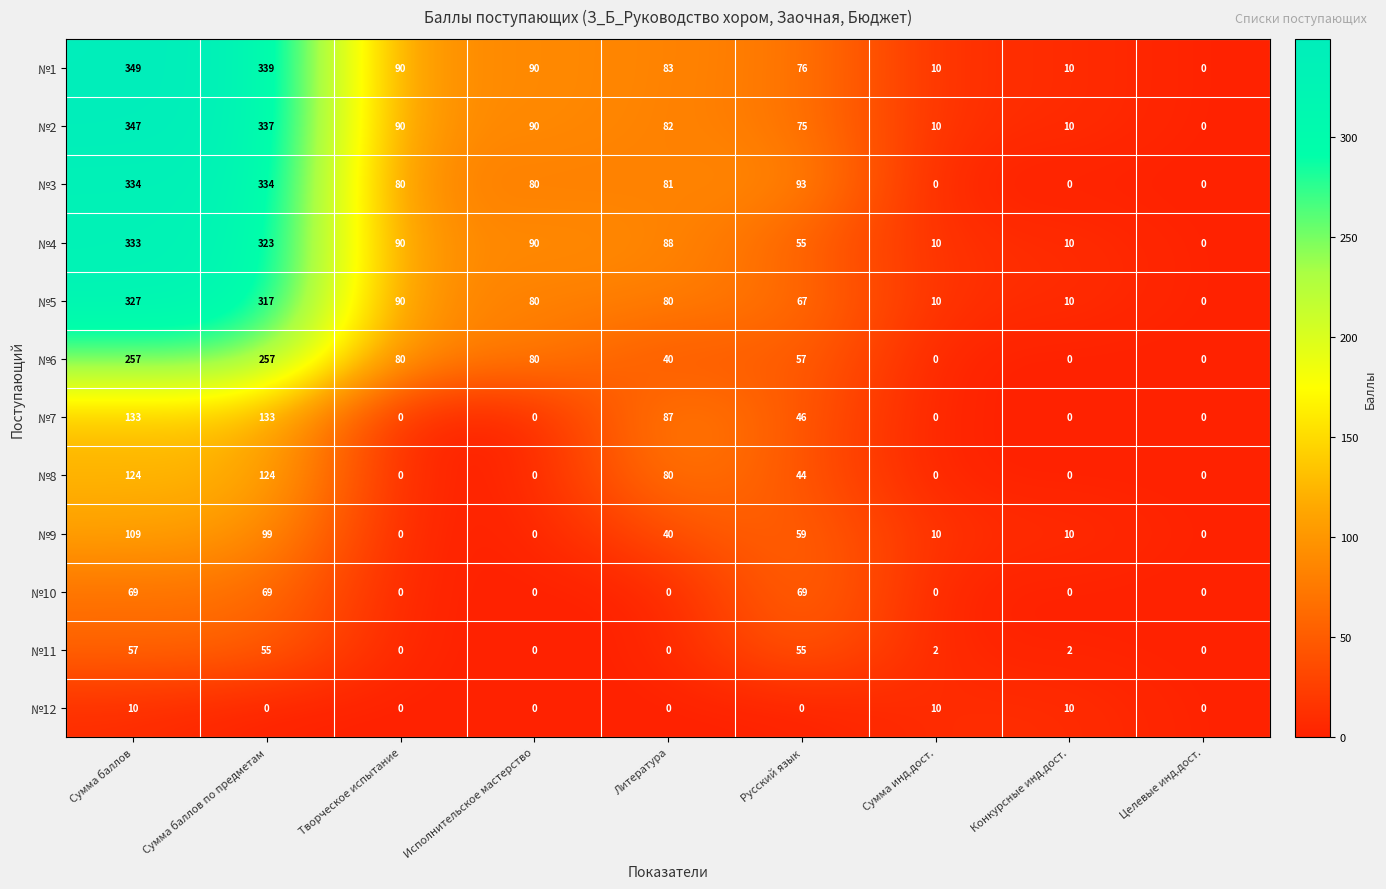

At how many categories does at least one series exceed 217?

2